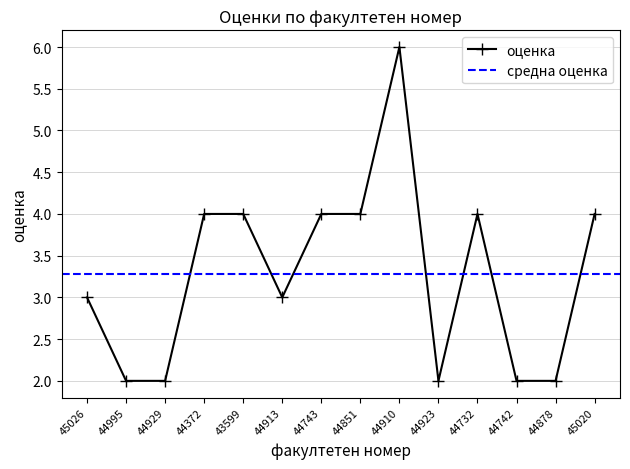

What position from the left is 44913?

6